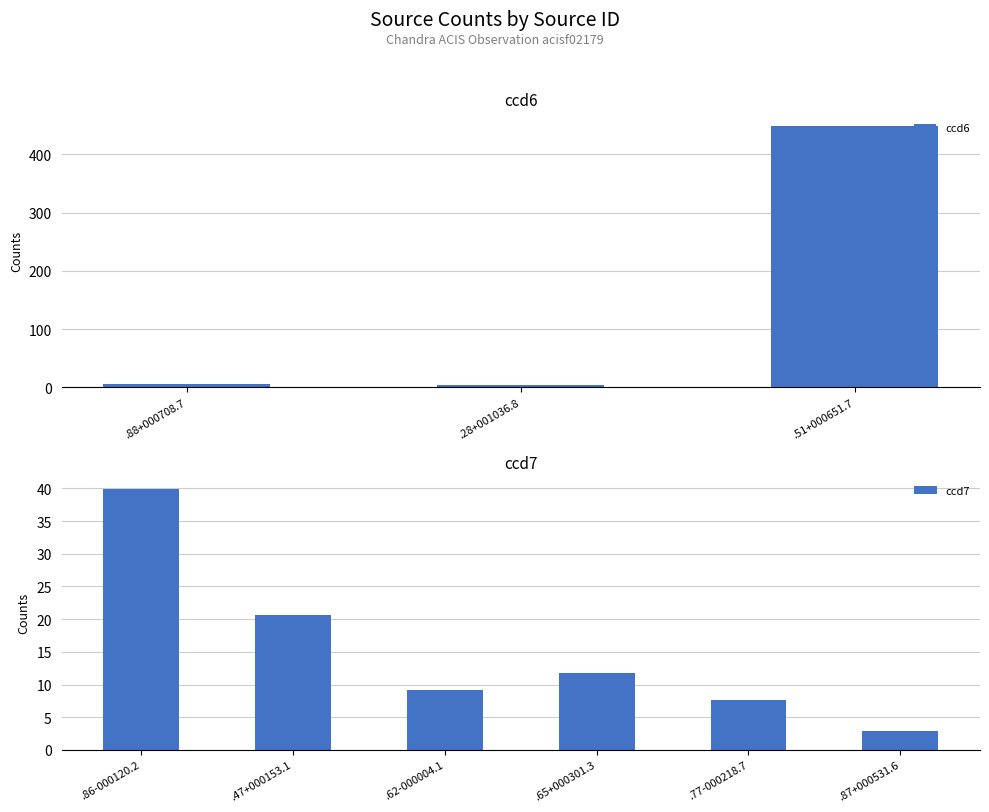

At which category is the sum across all series the highest?

X005905.51+000651.7